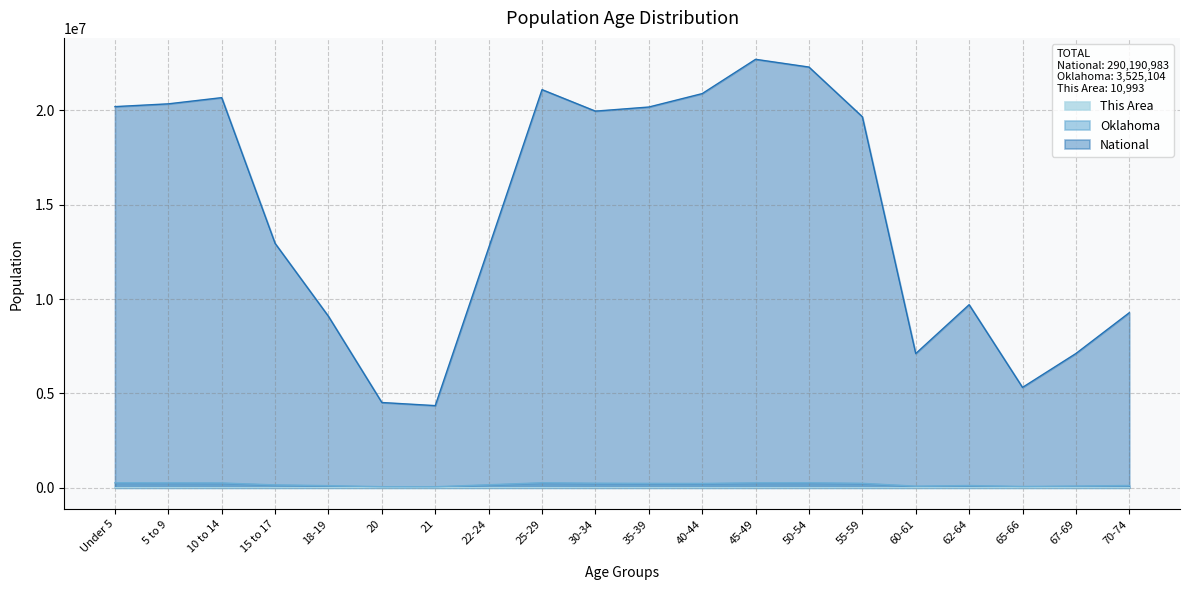

True or false: Oklahoma and National intersect in this chart.

False